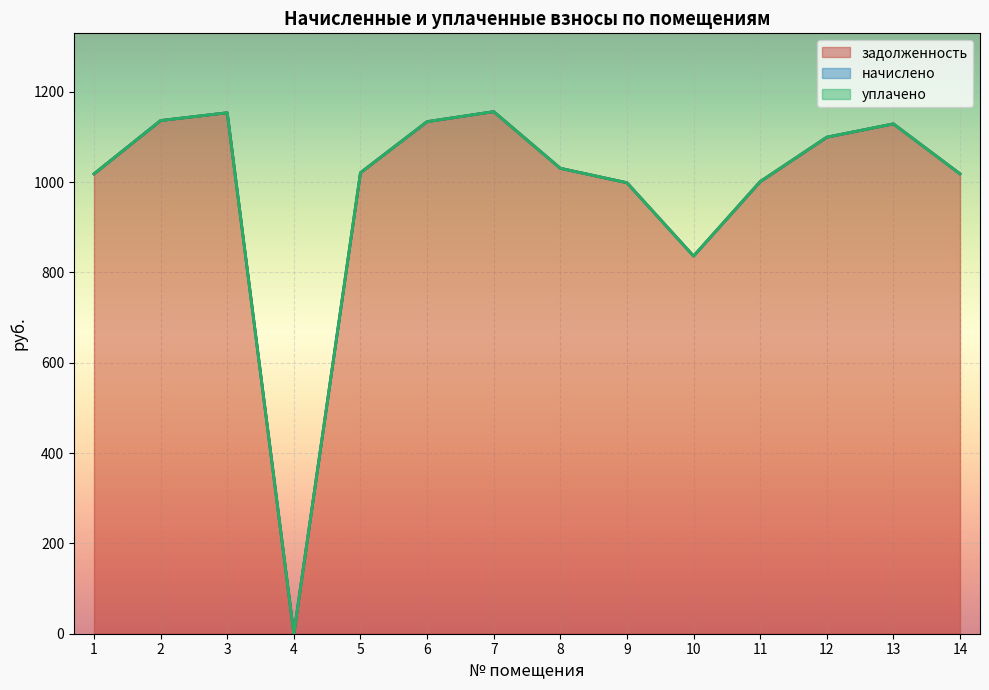

Reading left to right, extract all data points from this chart.

задолженность: 1=1018.4	2=1136.5	3=1153.7	4=0.0	5=1020.9	6=1134.1	7=1156.2	8=1030.7	9=998.8	10=836.4	11=1001.2	12=1099.6	13=1129.1	14=1018.4
начислено: 1=0.0	2=0.0	3=0.0	4=0.0	5=0.0	6=0.0	7=0.0	8=0.0	9=0.0	10=0.0	11=0.0	12=0.0	13=0.0	14=0.0
уплачено: 1=0.0	2=0.0	3=0.0	4=0.0	5=0.0	6=0.0	7=0.0	8=0.0	9=0.0	10=0.0	11=0.0	12=0.0	13=0.0	14=0.0